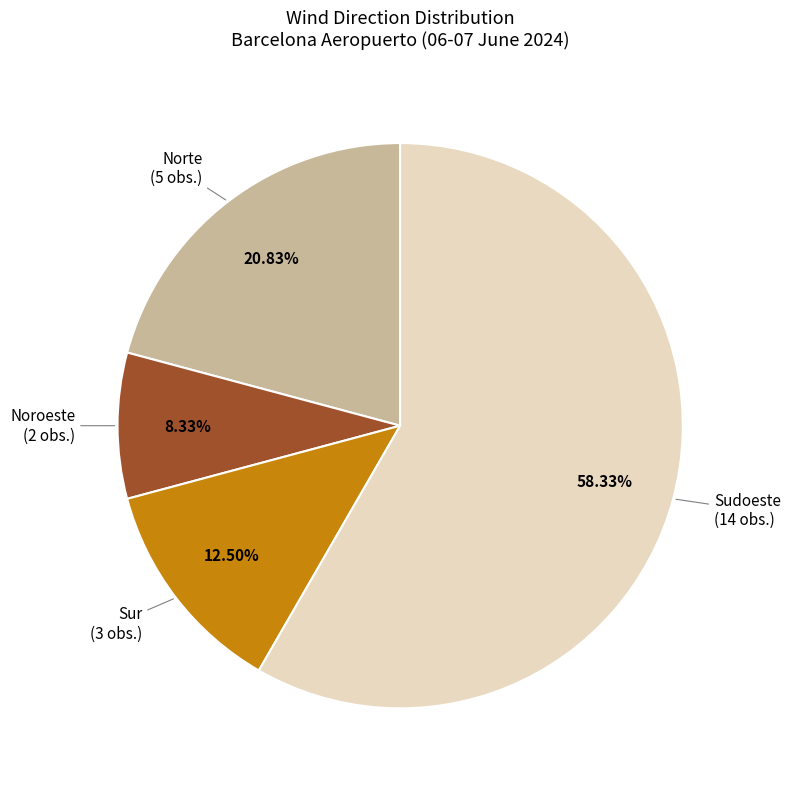

How many segments does this pie chart have?

4